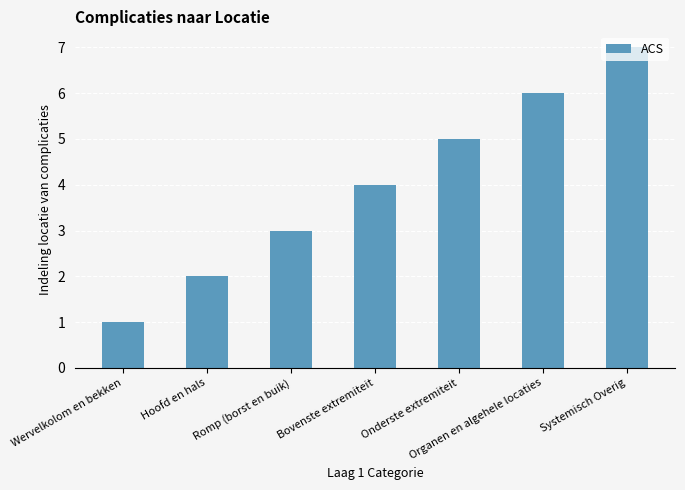

What is the value of the 5th bar from the left?

5